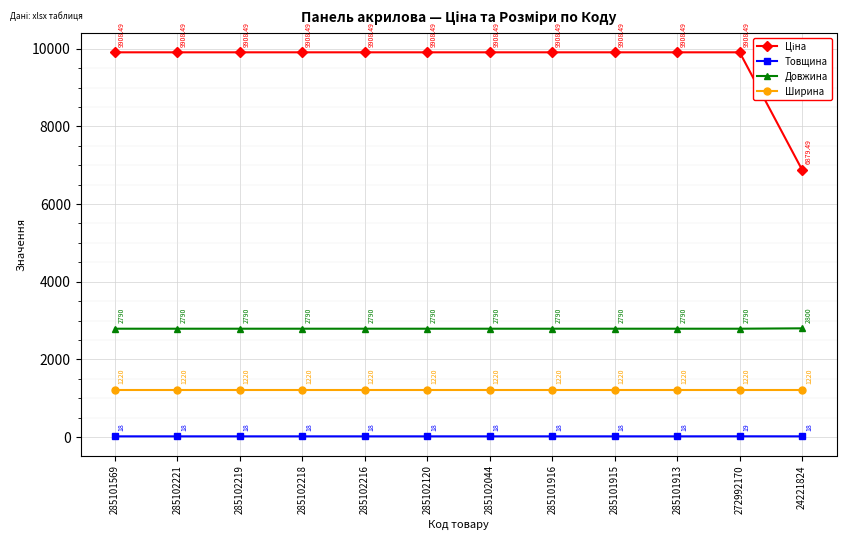

Is the value of Довжина at 285101916 greater than the value of Ширина at 285102221?

Yes